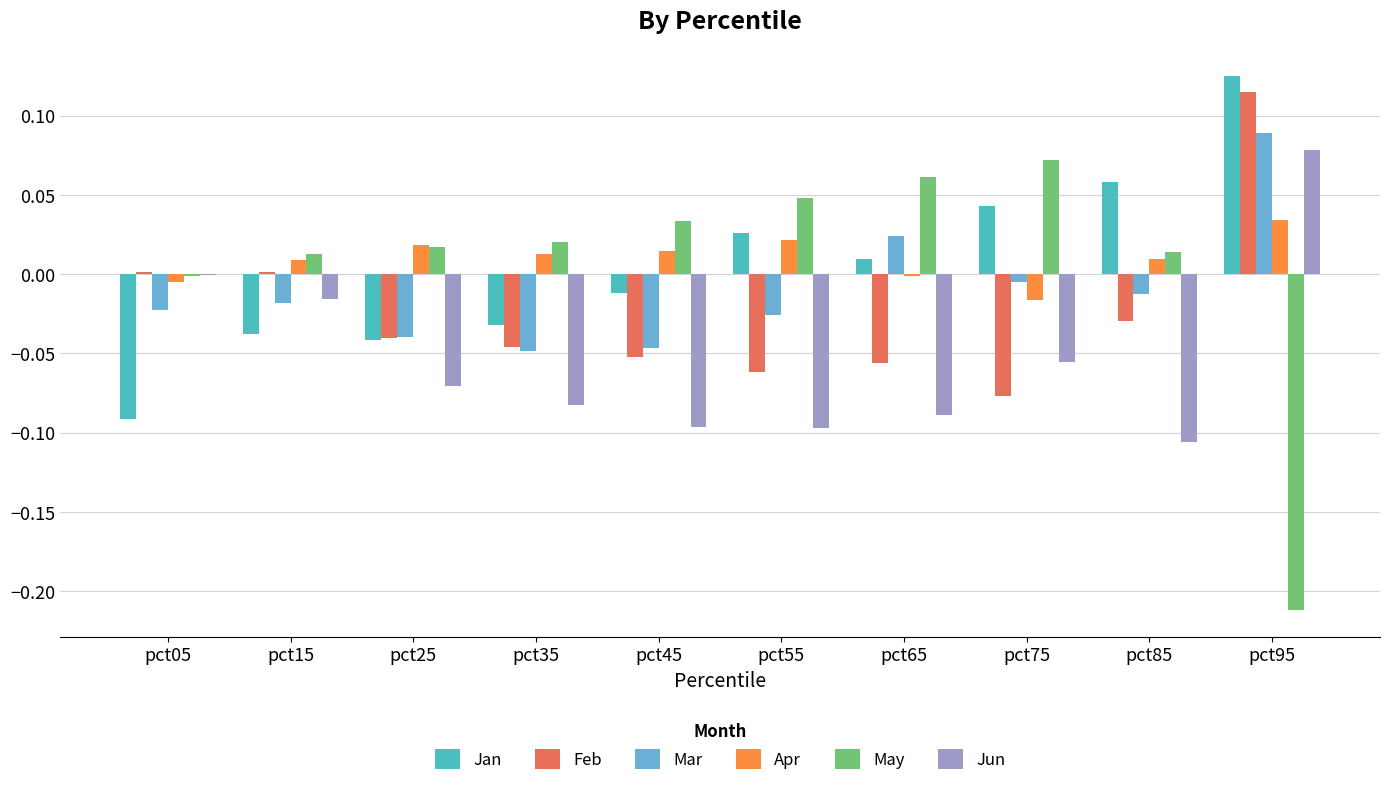

At which category is the sum across all series the highest?

pct95